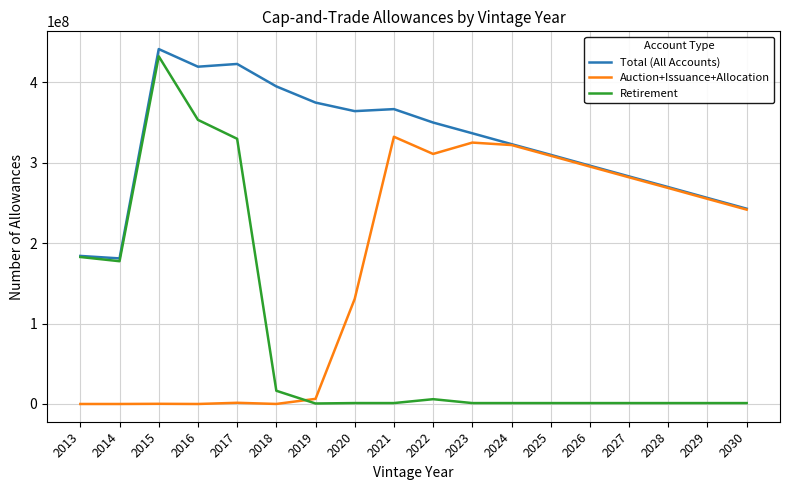

Between 2017 and 2018, which series saw the biggest shift?

Retirement